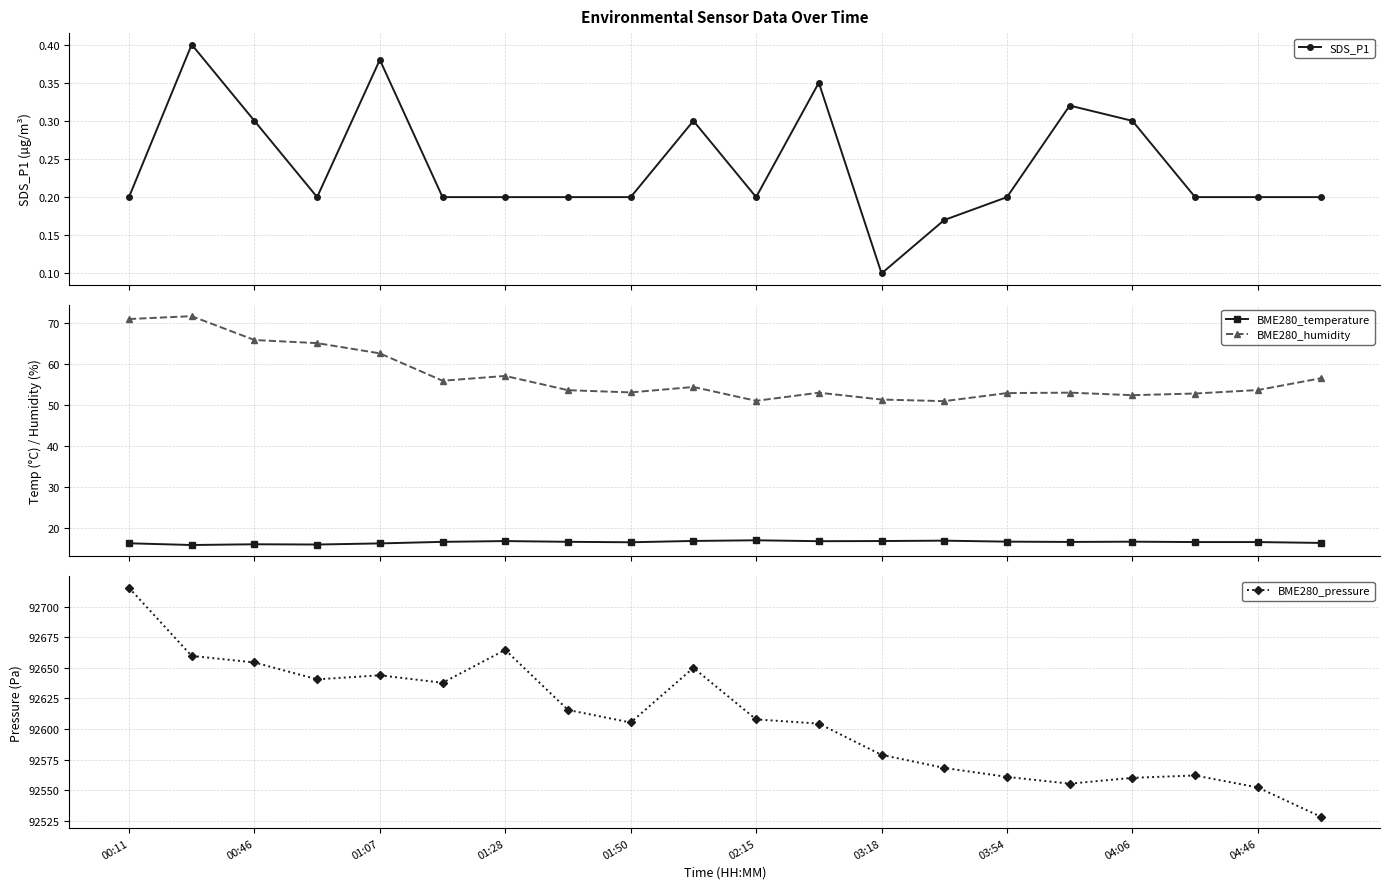

True or false: SDS_P1 has more than 1 interior local peaks.

True